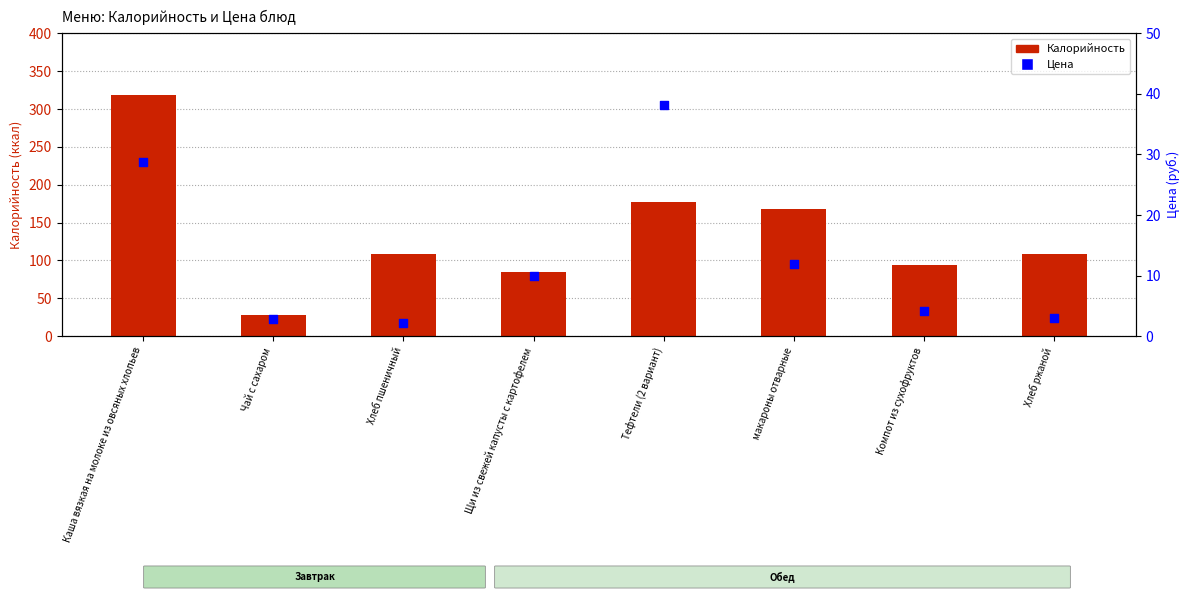

Is the value of Цена at Компот из сухофруктов greater than the value of Калорийность at Каша вязкая на молоке из овсяных хлопьев?

No